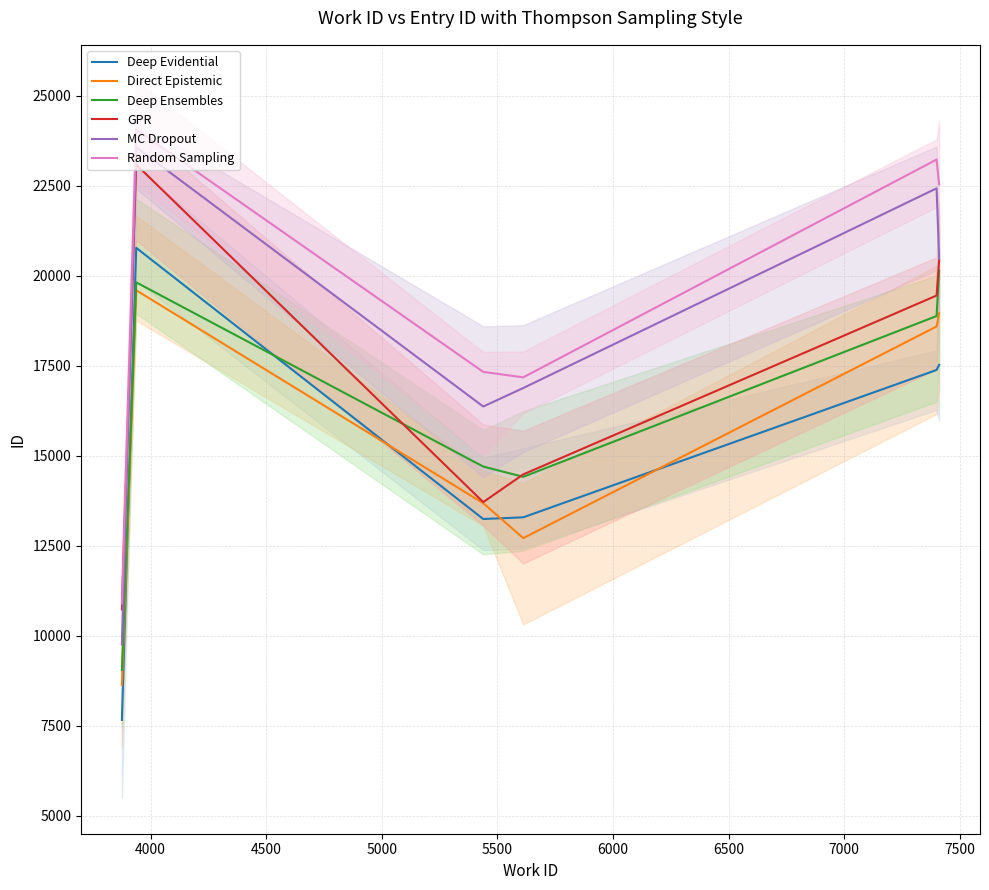

How many lines are shown in the chart?

6